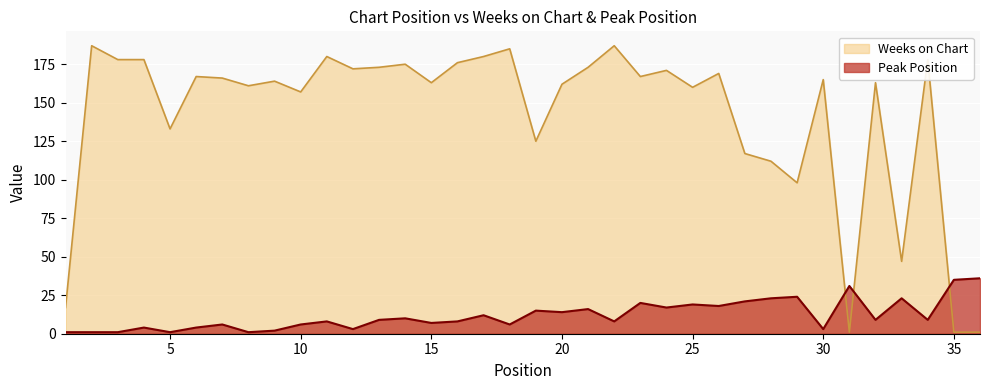

The value of Peak Position at 1 is 0. True or false?

False